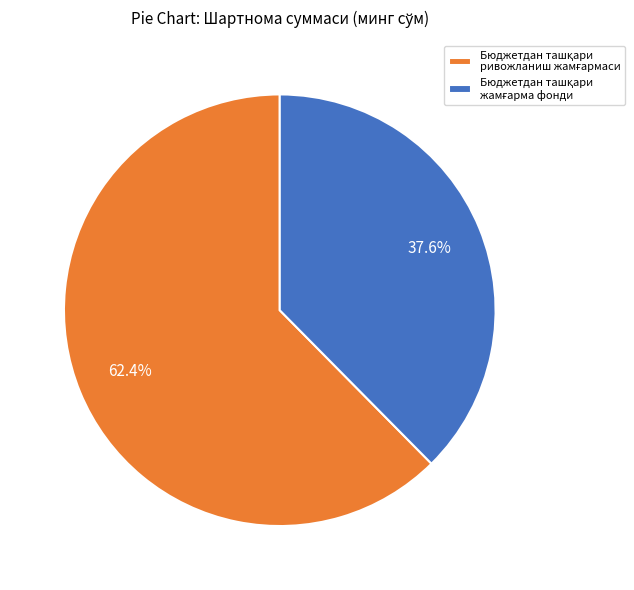

Is there a majority slice in this chart?

Yes